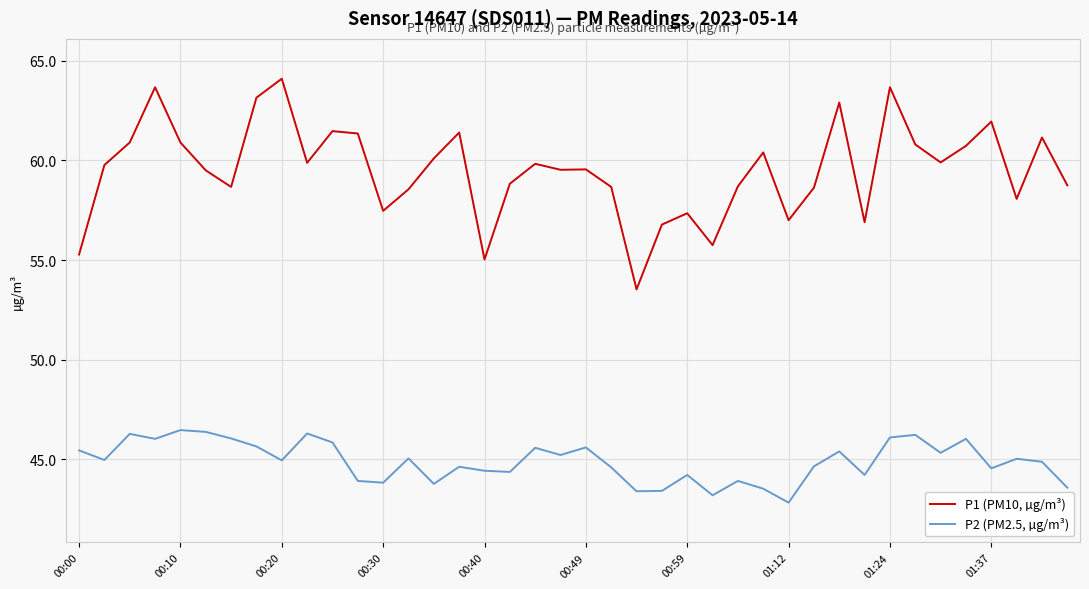

Which series has the largest total across all categories?

P1 (PM10, µg/m³)